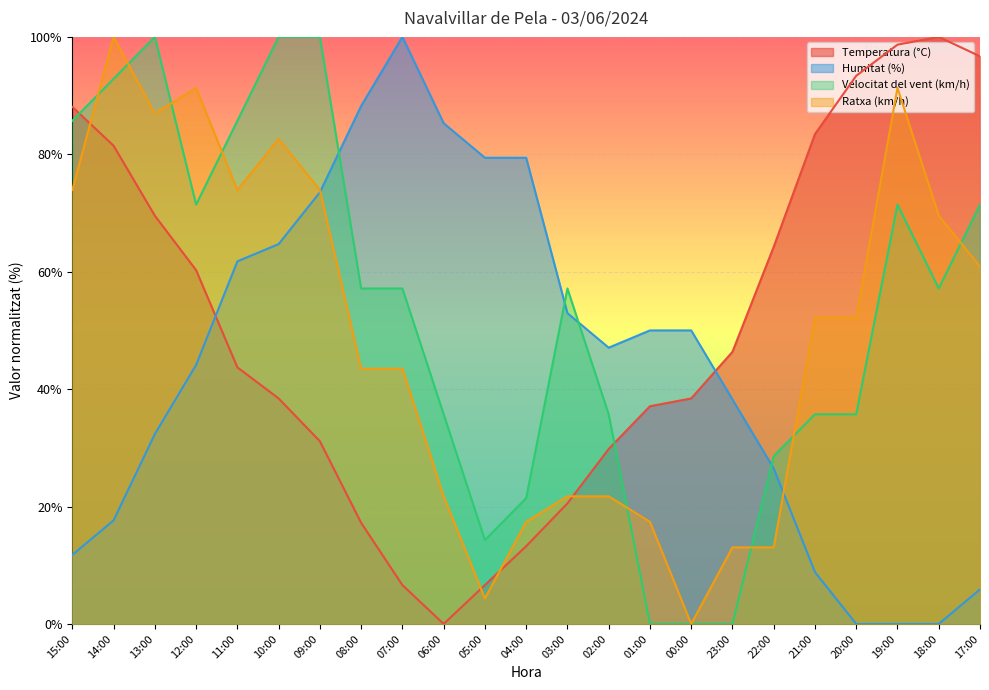

Reading right to left, extract all data points from this chart.

Temperatura (°C): 17:00=96.7	18:00=100.0	19:00=98.7	20:00=93.4	21:00=83.4	22:00=64.2	23:00=46.4	00:00=38.4	01:00=37.1	02:00=29.8	03:00=20.5	04:00=13.2	05:00=6.6	06:00=0.0	07:00=6.6	08:00=17.2	09:00=31.1	10:00=38.4	11:00=43.7	12:00=60.3	13:00=69.5	14:00=81.5	15:00=88.1
Humitat (%): 17:00=5.9	18:00=0.0	19:00=0.0	20:00=0.0	21:00=8.8	22:00=26.5	23:00=38.2	00:00=50.0	01:00=50.0	02:00=47.1	03:00=52.9	04:00=79.4	05:00=79.4	06:00=85.3	07:00=100.0	08:00=88.2	09:00=73.5	10:00=64.7	11:00=61.8	12:00=44.1	13:00=32.4	14:00=17.6	15:00=11.8
Velocitat del vent (km/h): 17:00=71.4	18:00=57.1	19:00=71.4	20:00=35.7	21:00=35.7	22:00=28.6	23:00=0.0	00:00=0.0	01:00=0.0	02:00=35.7	03:00=57.1	04:00=21.4	05:00=14.3	06:00=35.7	07:00=57.1	08:00=57.1	09:00=100.0	10:00=100.0	11:00=85.7	12:00=71.4	13:00=100.0	14:00=92.9	15:00=85.7
Ratxa (km/h): 17:00=60.9	18:00=69.6	19:00=91.3	20:00=52.2	21:00=52.2	22:00=13.0	23:00=13.0	00:00=0.0	01:00=17.4	02:00=21.7	03:00=21.7	04:00=17.4	05:00=4.3	06:00=21.7	07:00=43.5	08:00=43.5	09:00=73.9	10:00=82.6	11:00=73.9	12:00=91.3	13:00=87.0	14:00=100.0	15:00=73.9